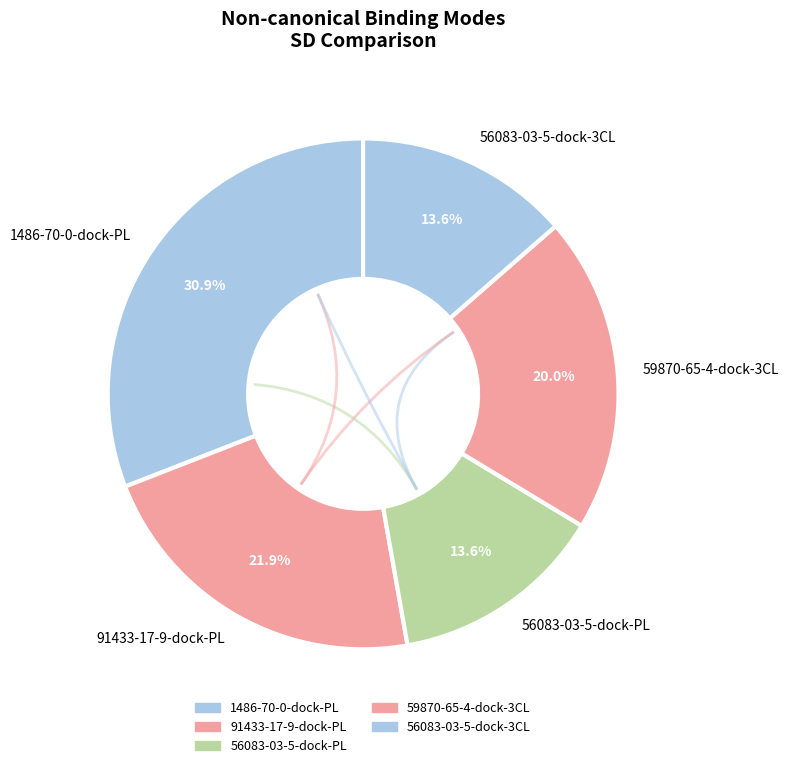

What portion of the pie excludes 59870-65-4-dock-3CL?

80.0%